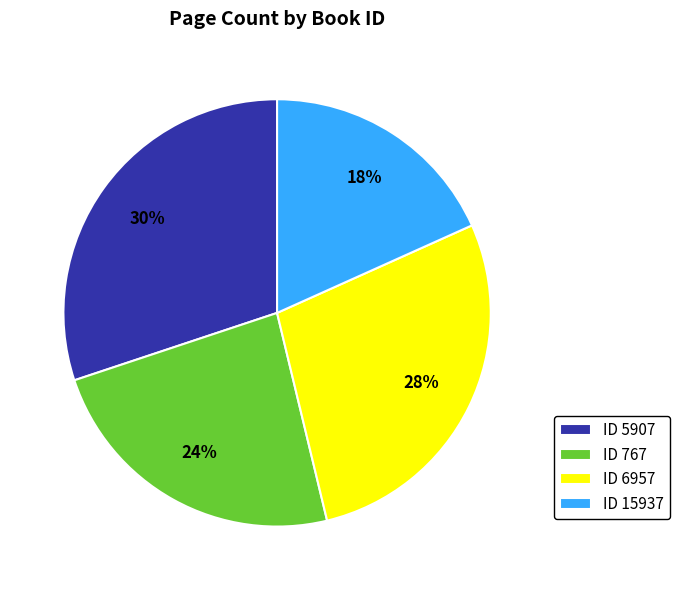

Is there a majority slice in this chart?

No